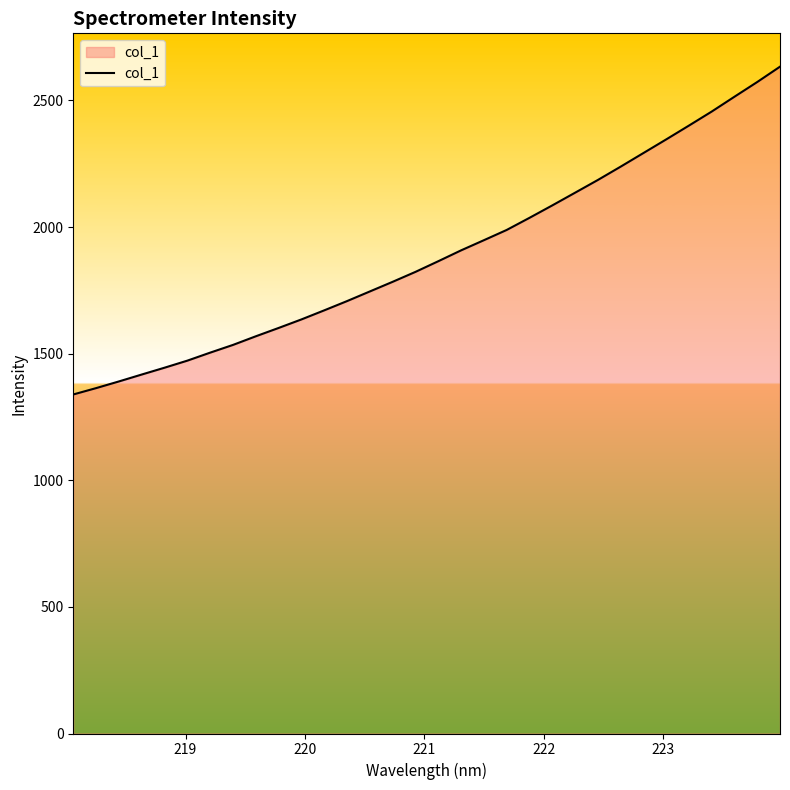

How many lines are shown in the chart?

1